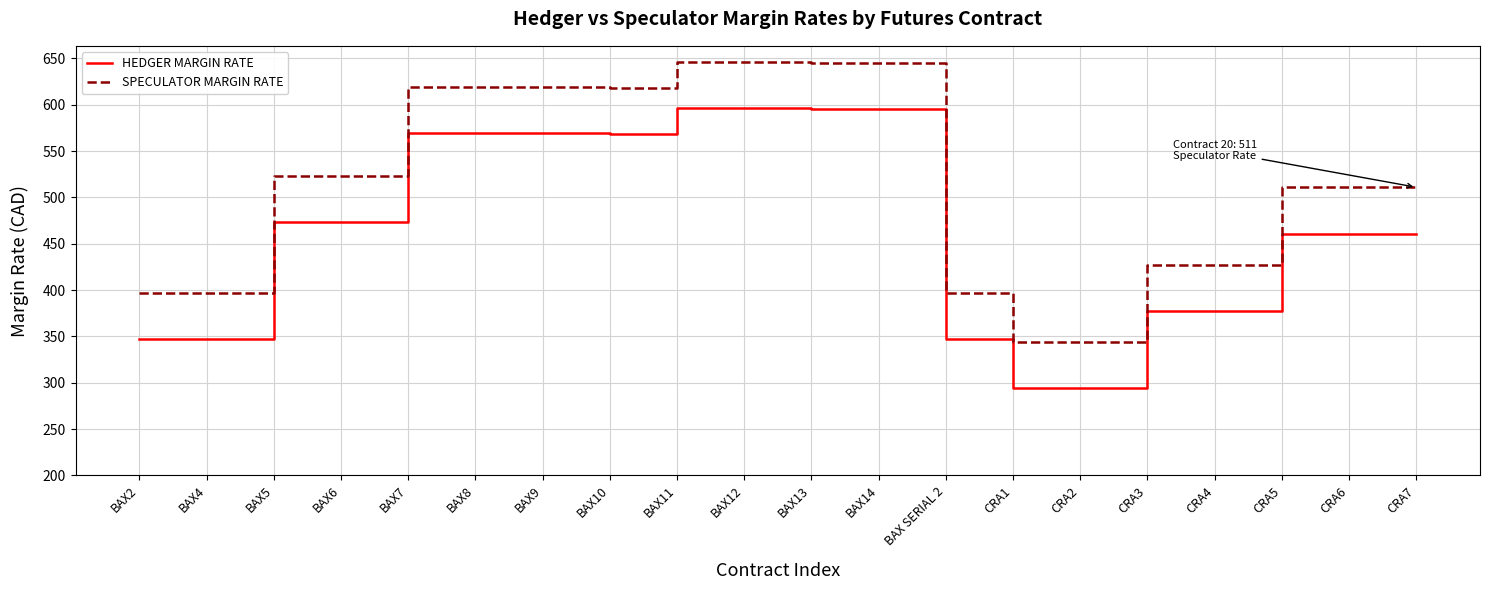

What is the difference between the HEDGER MARGIN RATE values at BAX2 and BAX12?

249